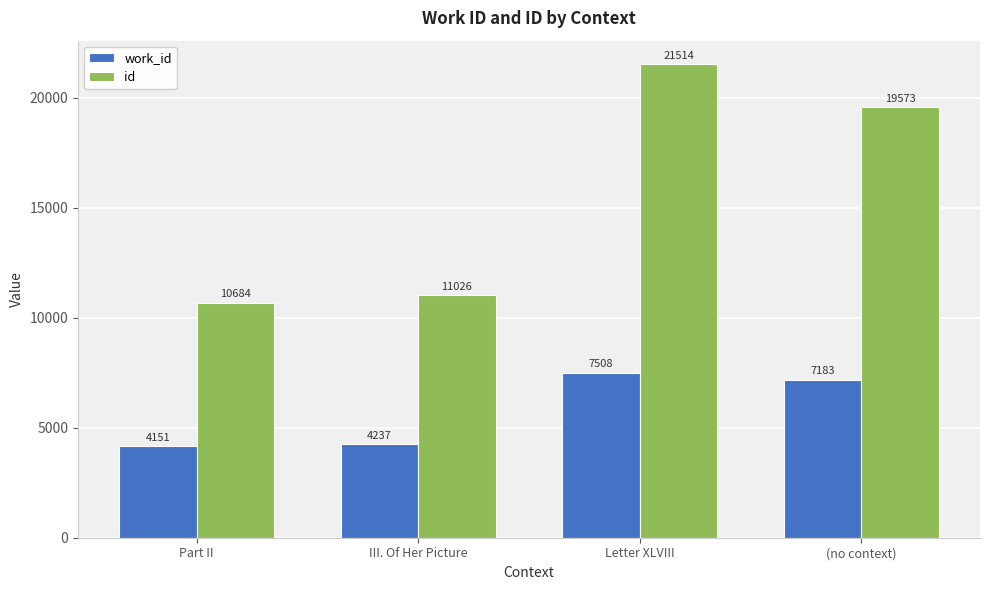

At which category is the sum across all series the highest?

Letter XLVIII